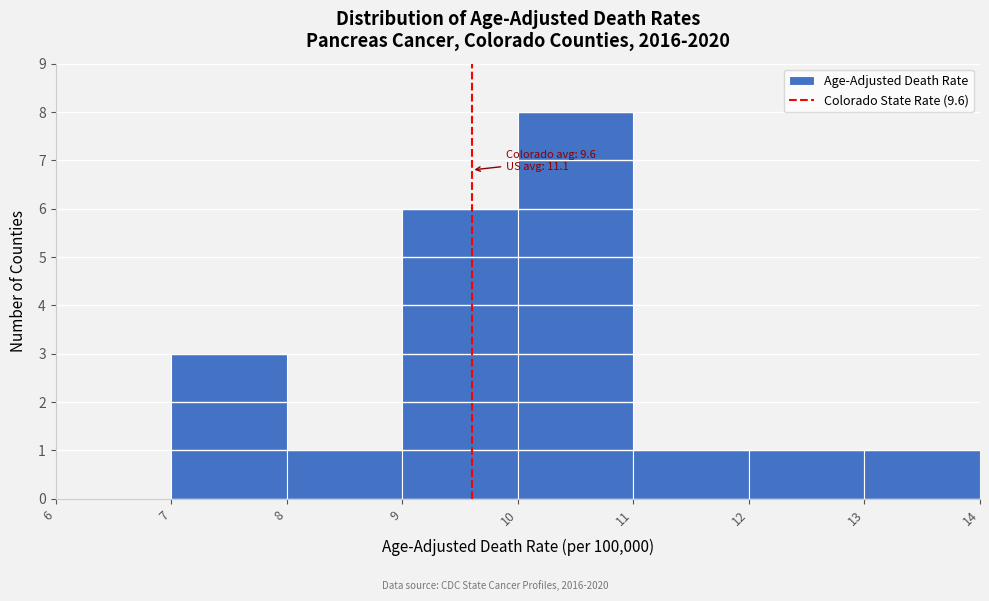

Over which range of the x-axis is the bar tallest?

10 to 11